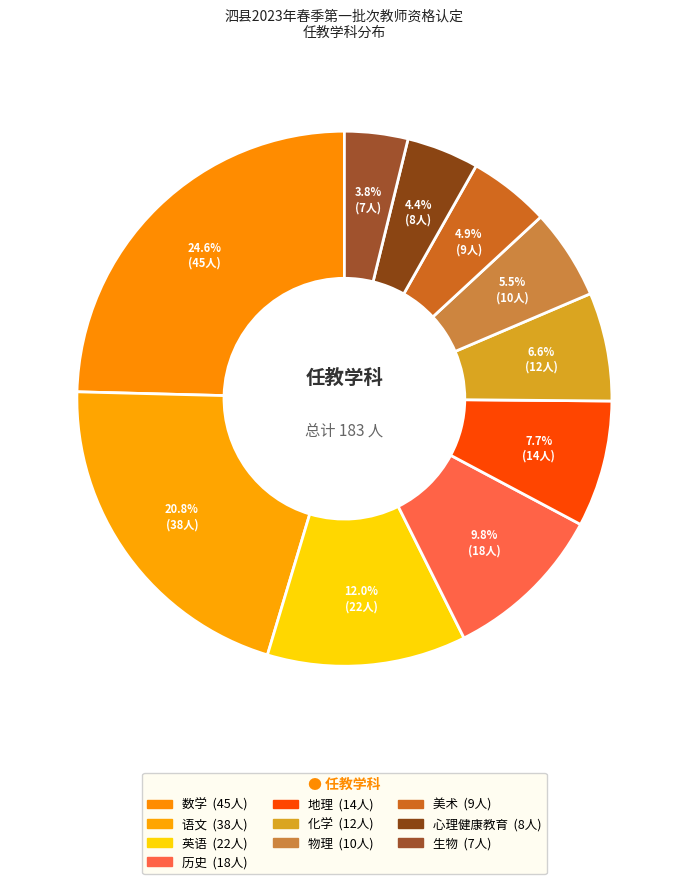

How many slices are in this pie chart?

10